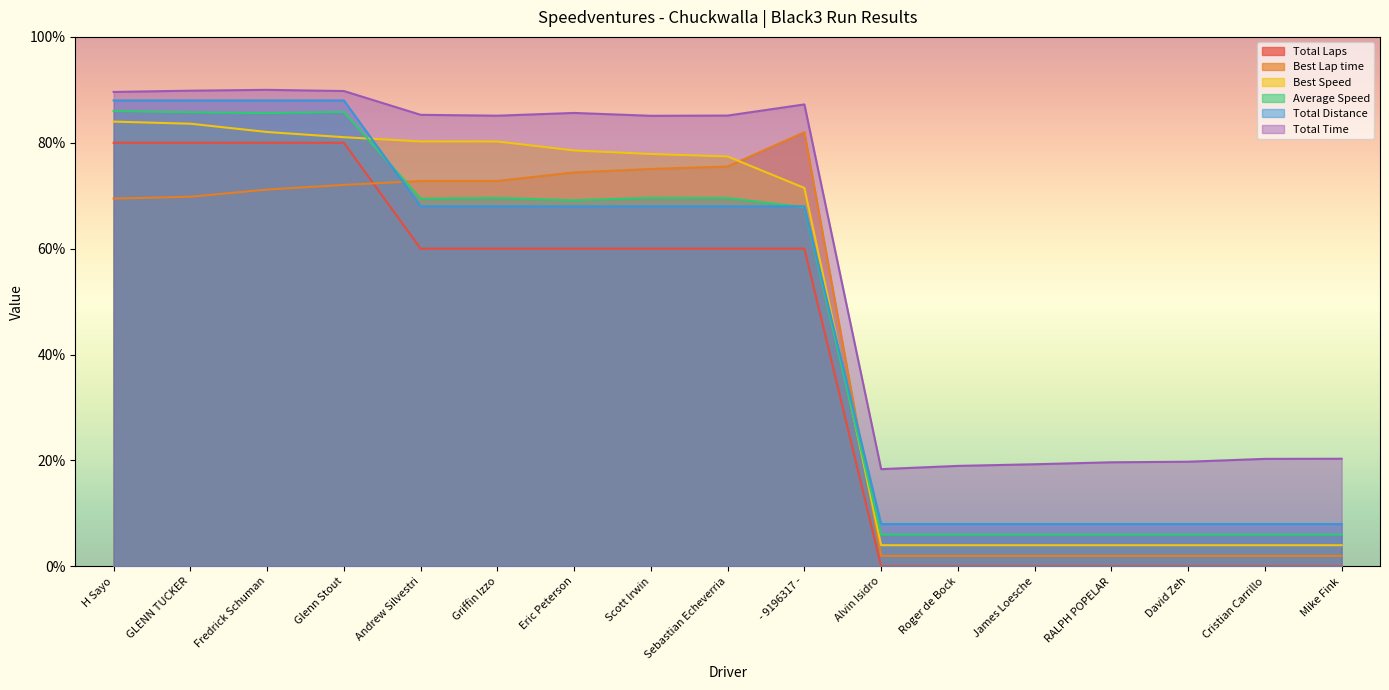

Reading left to right, extract all data points from this chart.

Total Laps: H Sayo=80.0	GLENN TUCKER=80.0	Fredrick Schuman=80.0	Glenn Stout=80.0	Andrew Silvestri=60.0	Griffin Izzo=60.0	Eric Peterson=60.0	Scott Irwin=60.0	Sebastian Echeverria=60.0	- 9196317 -=60.0	Alvin Isidro=0.0	Roger de Bock=0.0	James Loesche=0.0	RALPH POPELAR=0.0	David Zeh=0.0	Cristian Carrillo=0.0	Mike Fink=0.0
Best Lap time: H Sayo=69.5	GLENN TUCKER=69.8	Fredrick Schuman=71.2	Glenn Stout=72.0	Andrew Silvestri=72.8	Griffin Izzo=72.8	Eric Peterson=74.4	Scott Irwin=75.1	Sebastian Echeverria=75.5	- 9196317 -=82.0	Alvin Isidro=2.0	Roger de Bock=2.0	James Loesche=2.0	RALPH POPELAR=2.0	David Zeh=2.0	Cristian Carrillo=2.0	Mike Fink=2.0
Best Speed: H Sayo=84.0	GLENN TUCKER=83.6	Fredrick Schuman=82.0	Glenn Stout=81.1	Andrew Silvestri=80.3	Griffin Izzo=80.2	Eric Peterson=78.5	Scott Irwin=77.9	Sebastian Echeverria=77.4	- 9196317 -=71.5	Alvin Isidro=4.0	Roger de Bock=4.0	James Loesche=4.0	RALPH POPELAR=4.0	David Zeh=4.0	Cristian Carrillo=4.0	Mike Fink=4.0
Average Speed: H Sayo=86.0	GLENN TUCKER=85.8	Fredrick Schuman=85.6	Glenn Stout=85.8	Andrew Silvestri=69.4	Griffin Izzo=69.6	Eric Peterson=69.1	Scott Irwin=69.6	Sebastian Echeverria=69.6	- 9196317 -=67.8	Alvin Isidro=6.0	Roger de Bock=6.0	James Loesche=6.0	RALPH POPELAR=6.0	David Zeh=6.0	Cristian Carrillo=6.0	Mike Fink=6.0
Total Time: H Sayo=89.6	GLENN TUCKER=89.8	Fredrick Schuman=90.0	Glenn Stout=89.8	Andrew Silvestri=85.3	Griffin Izzo=85.1	Eric Peterson=85.6	Scott Irwin=85.1	Sebastian Echeverria=85.1	- 9196317 -=87.2	Alvin Isidro=18.4	Roger de Bock=19.0	James Loesche=19.3	RALPH POPELAR=19.7	David Zeh=19.8	Cristian Carrillo=20.3	Mike Fink=20.3
Total Distance: H Sayo=88.0	GLENN TUCKER=88.0	Fredrick Schuman=88.0	Glenn Stout=88.0	Andrew Silvestri=68.0	Griffin Izzo=68.0	Eric Peterson=68.0	Scott Irwin=68.0	Sebastian Echeverria=68.0	- 9196317 -=68.0	Alvin Isidro=8.0	Roger de Bock=8.0	James Loesche=8.0	RALPH POPELAR=8.0	David Zeh=8.0	Cristian Carrillo=8.0	Mike Fink=8.0